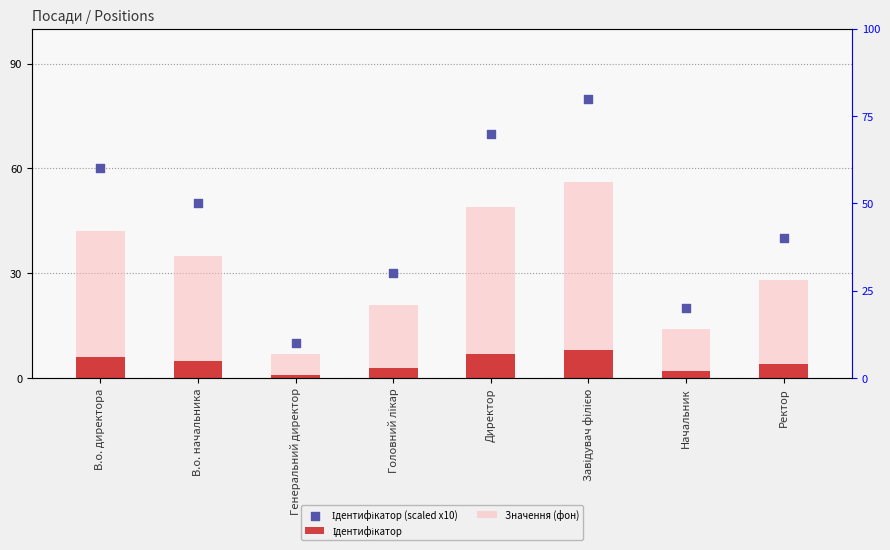

At which category is the sum across all series the highest?

Завідувач філією